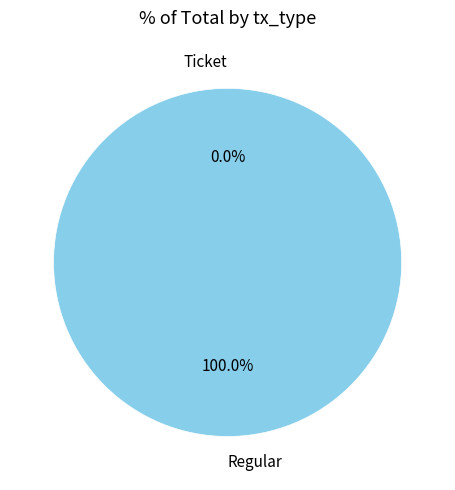

What is the majority slice?

Regular